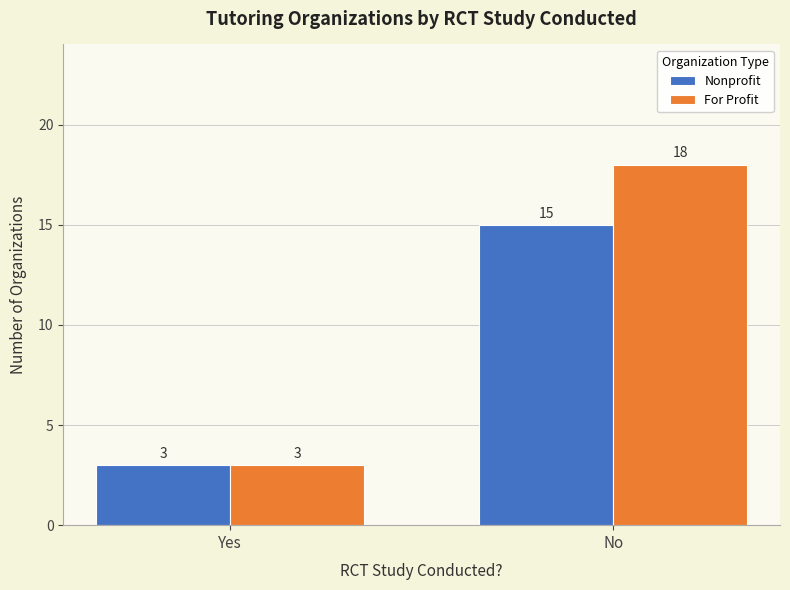

Which series changed the most between Yes and No?

For Profit